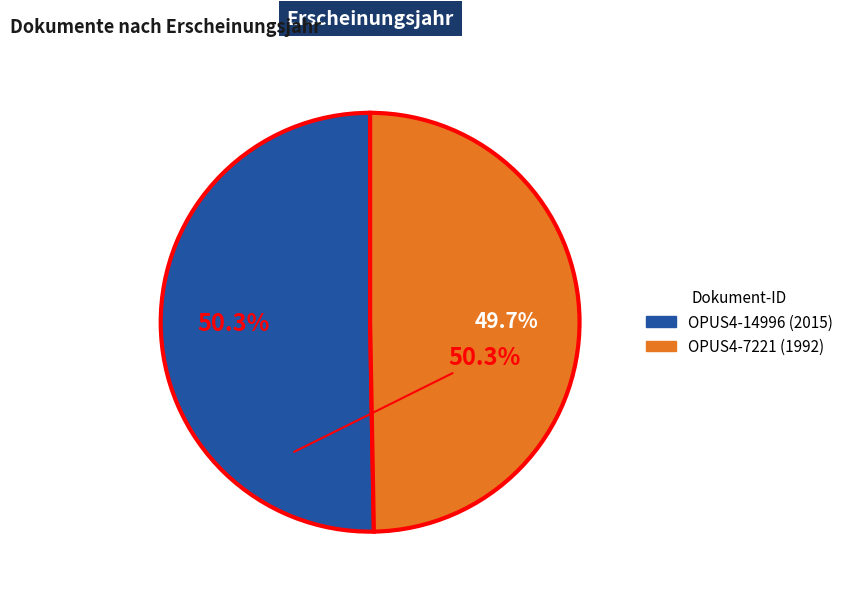

Does OPUS4-14996 account for over 50% of the chart?

Yes